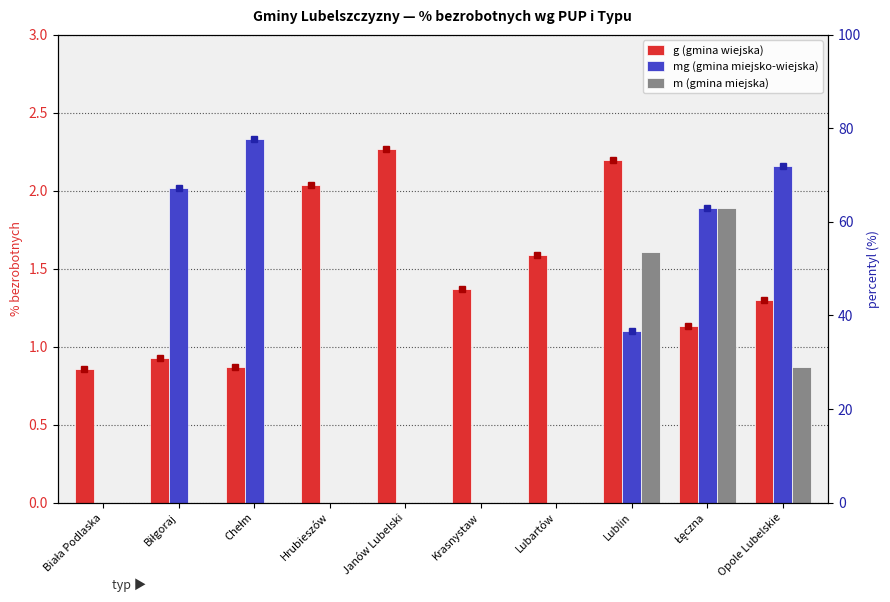

Between Chełm and Biłgoraj, which is larger?

Biłgoraj